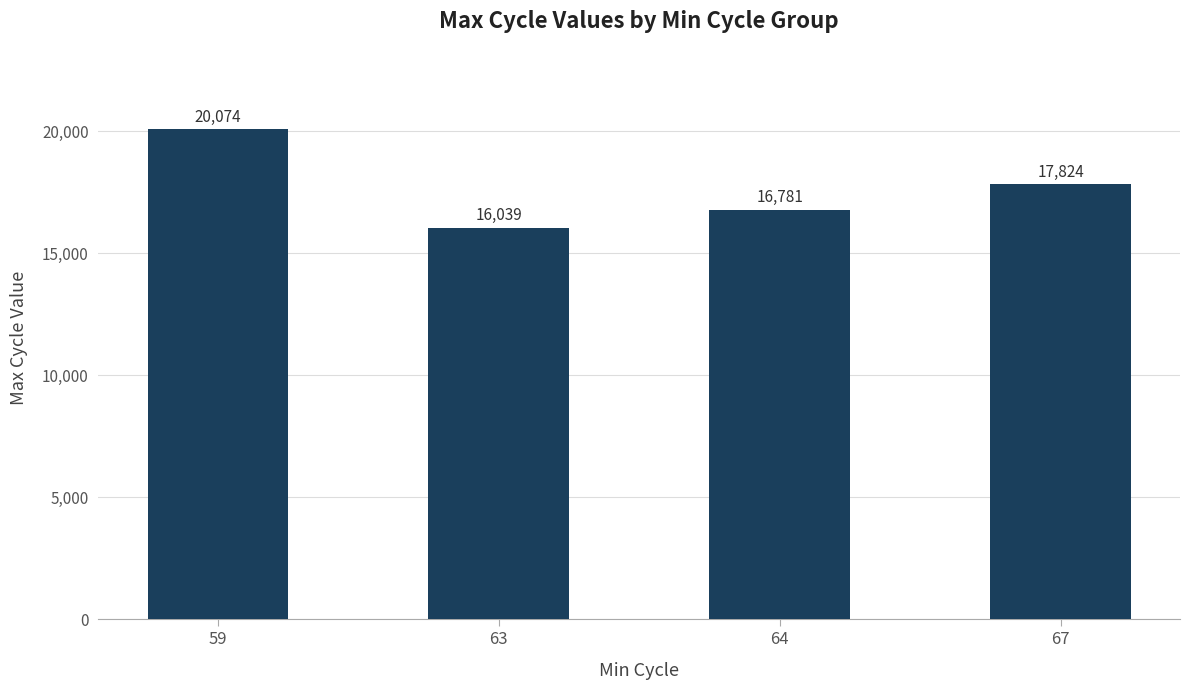

The chart shows a value of 16039.2 at 63. True or false?

True